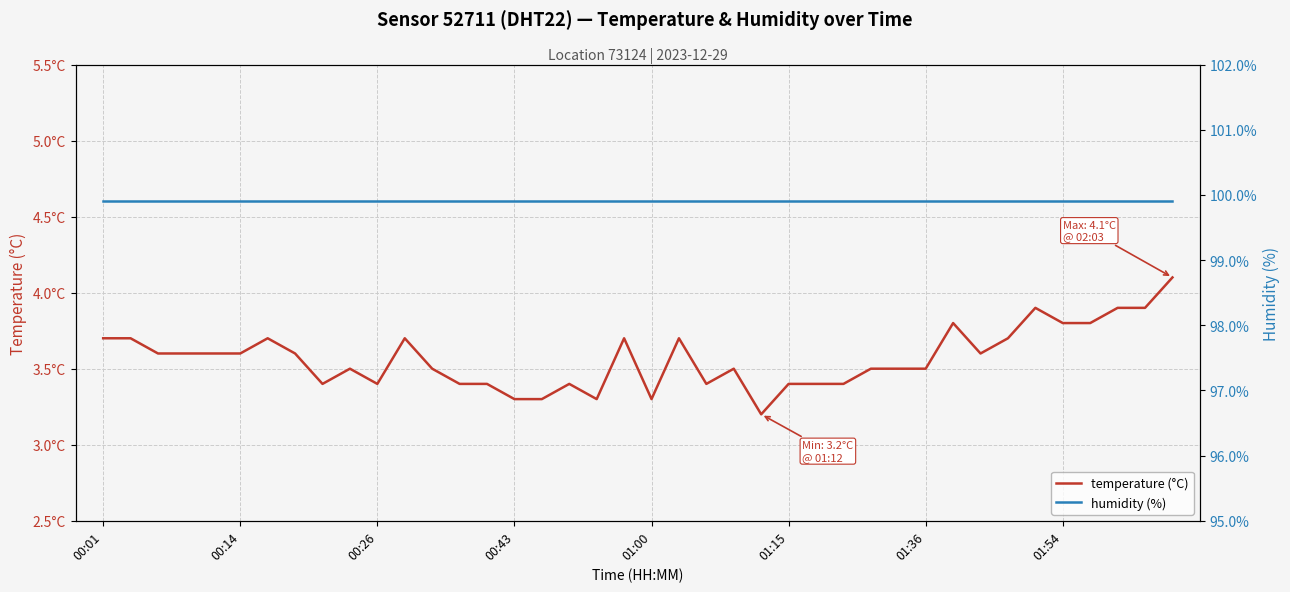

True or false: temperature (°C) and humidity (%) intersect in this chart.

False